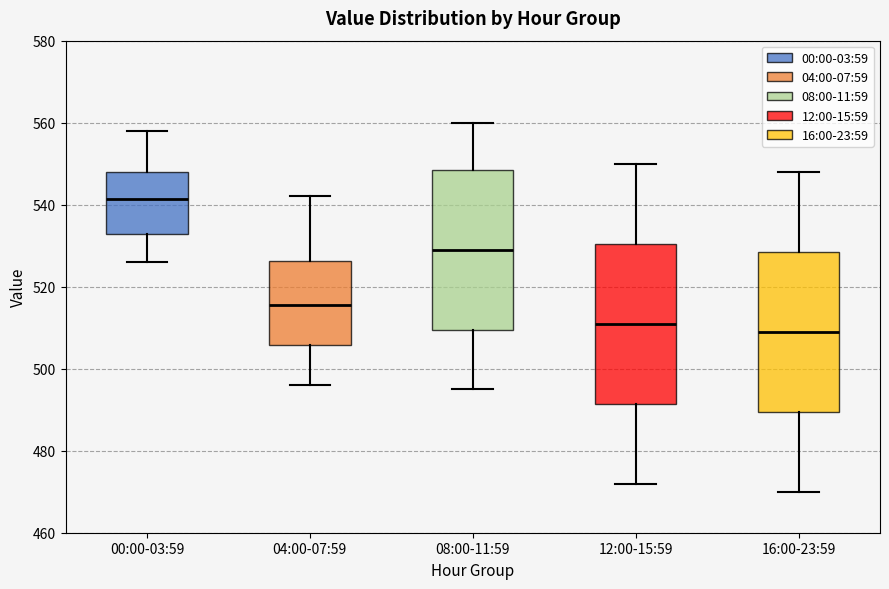

Reading left to right, transcribe this box plot: for each box, give where its median line is, the range the box spans, and where its two whiskers end, as read against the y-axis. The values are not printed on the chart, so give them approximately, as read against the axis.

00:00-03:59: median 542, box 532 to 548, whiskers 526 to 558
04:00-07:59: median 516, box 506 to 526, whiskers 496 to 542
08:00-11:59: median 530, box 510 to 548, whiskers 496 to 560
12:00-15:59: median 512, box 492 to 530, whiskers 472 to 550
16:00-23:59: median 510, box 490 to 528, whiskers 470 to 548